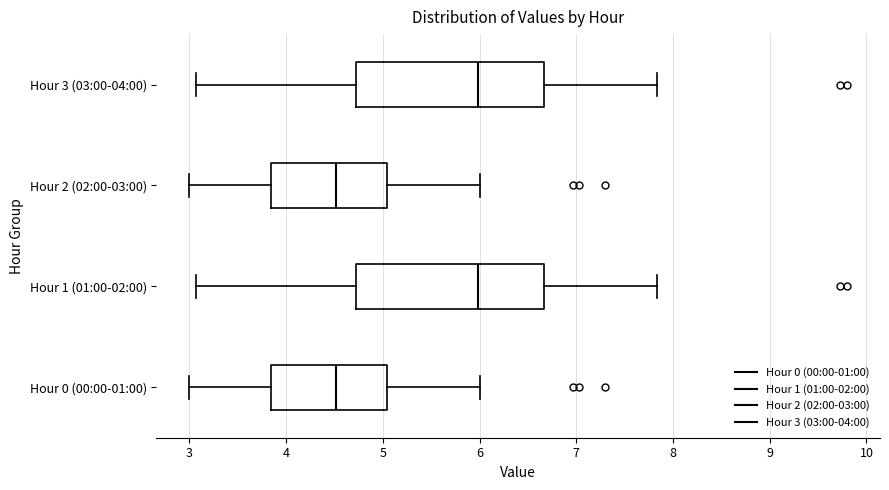

Where does the left whisker of the box for Hour 1 (01:00-02:00) end on the x-axis? The values are not printed on the chart, so give them approximately, as read against the axis.

3.1